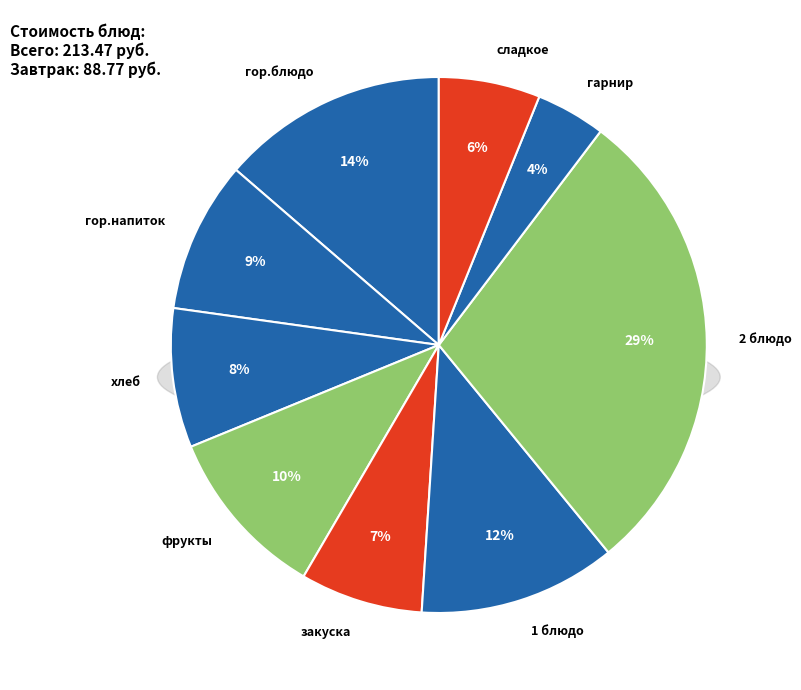

What is the change in value from гор.блюдо to сладкое?

-16.1